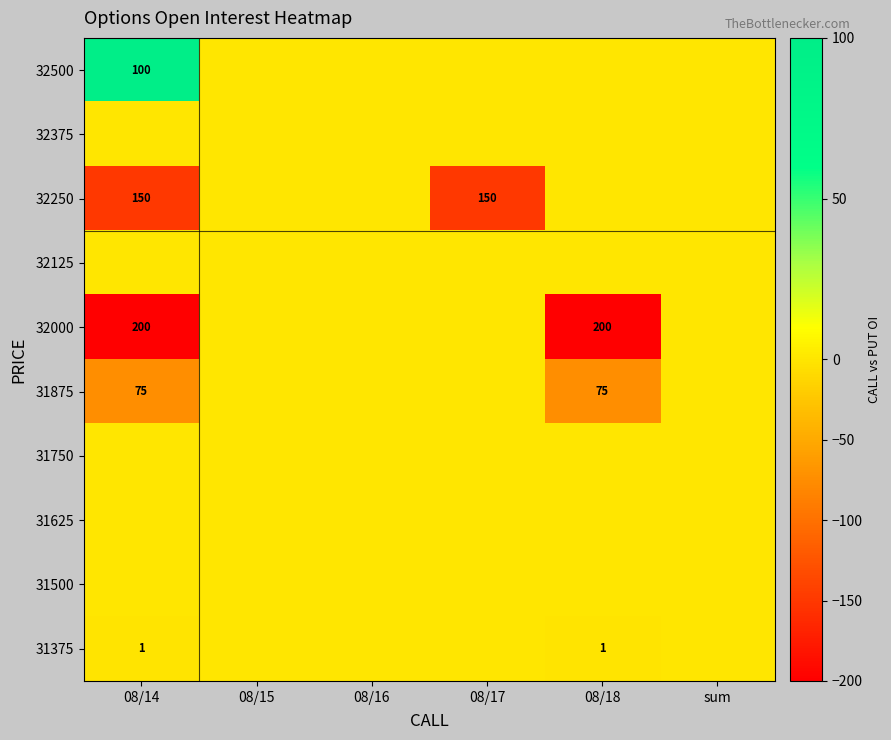

The 32250 series shows 150 at 08/17. True or false?

True